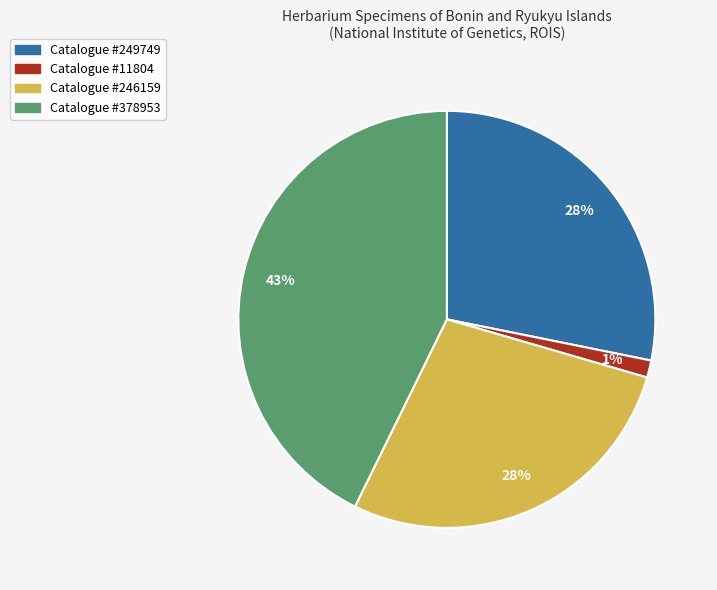

To the nearest percent, what is the average slice percentage?

25%